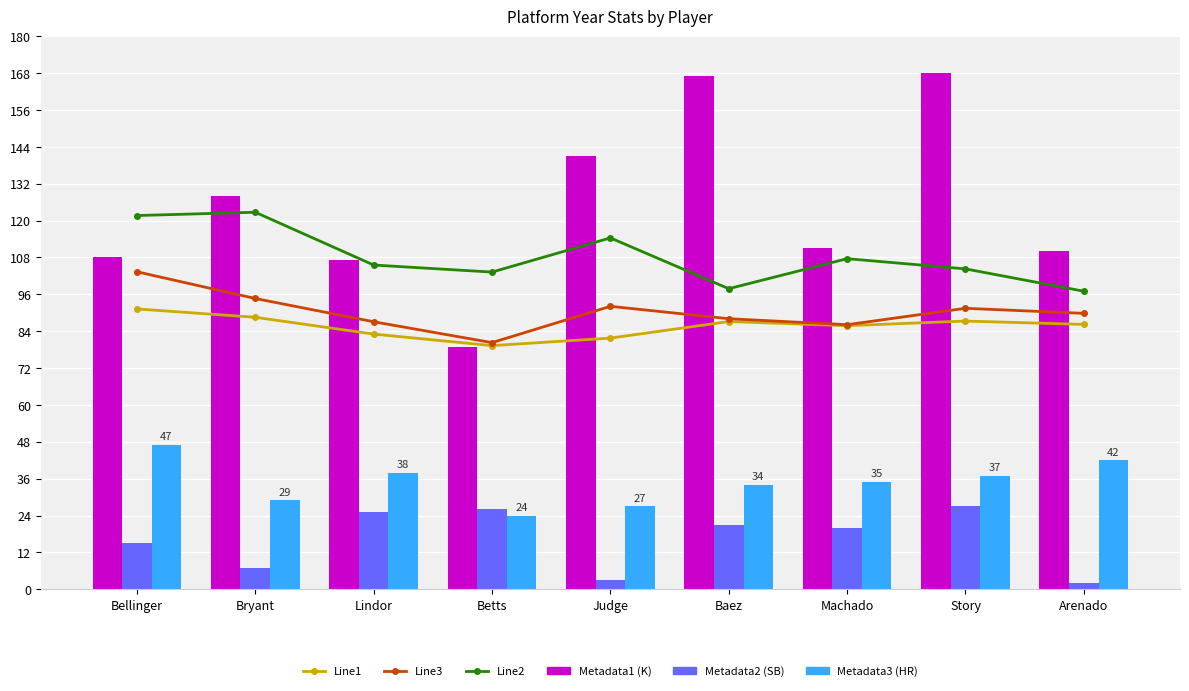

Reading left to right, list all the values displayed in this chart.

Line1: 91.2	88.5	83.1	79.3	81.7	87.1	85.8	87.3	86.2
Line3: 103.3	94.6	87.1	80.3	92.1	88.1	86.1	91.4	89.8
Line2: 121.6	122.7	105.5	103.2	114.3	97.8	107.6	104.3	97.0
Metadata1: 108.0	128.0	107.0	79.0	141.0	167.0	111.0	168.0	110.0
Metadata2: 15.0	7.0	25.0	26.0	3.0	21.0	20.0	27.0	2.0
Metadata3: 47.0	29.0	38.0	24.0	27.0	34.0	35.0	37.0	42.0